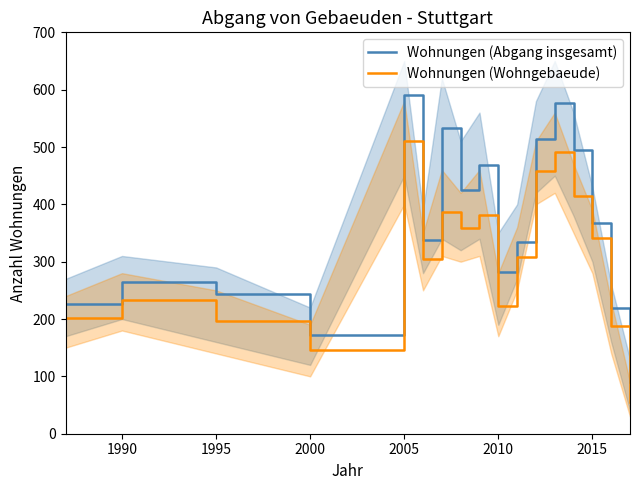

True or false: Wohnungen (Abgang insgesamt) and Wohnungen (Wohngebaeude) cross at least once.

False